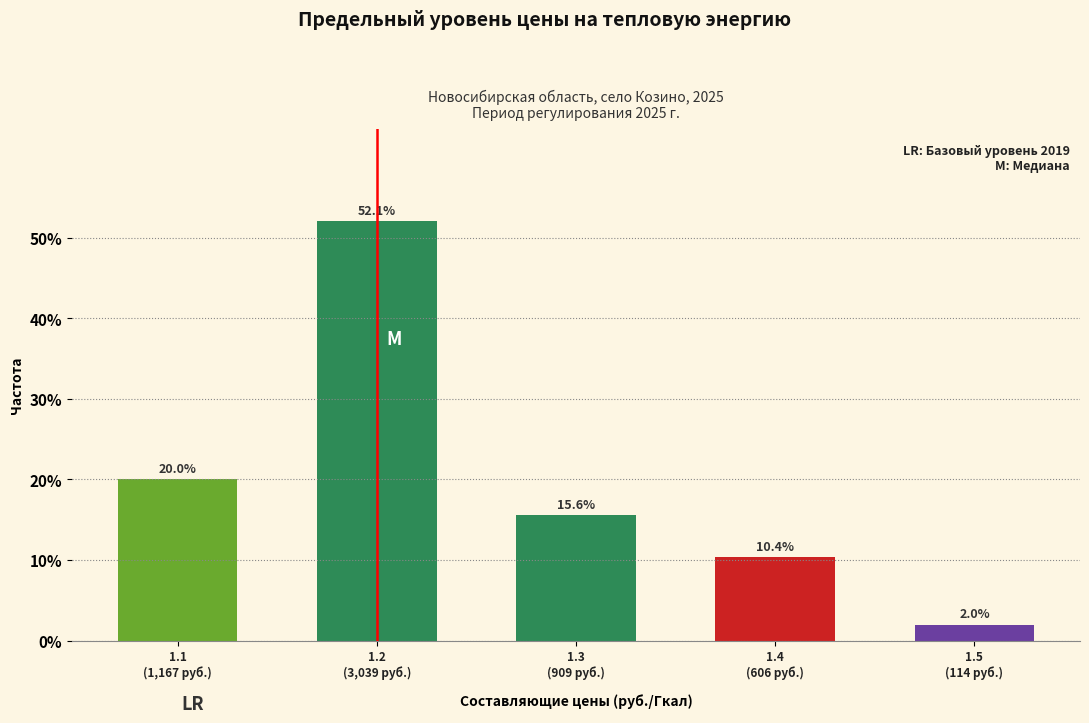

Reading right to left, transcribe all the data shown in this chart.

2.0	10.4	15.6	52.1	20.0